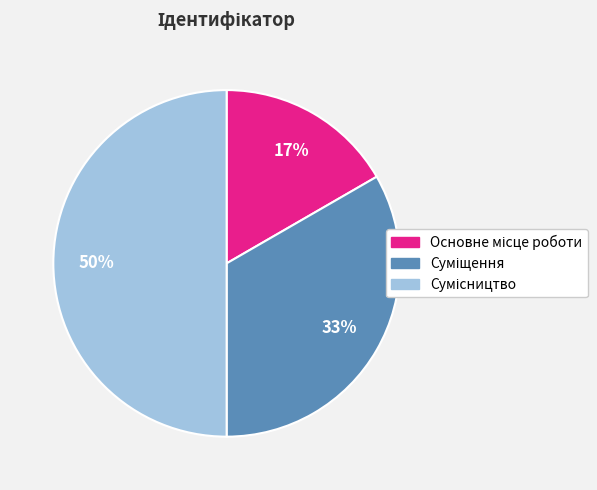

To the nearest percent, what is the difference between the largest and smallest slice percentages?

33%